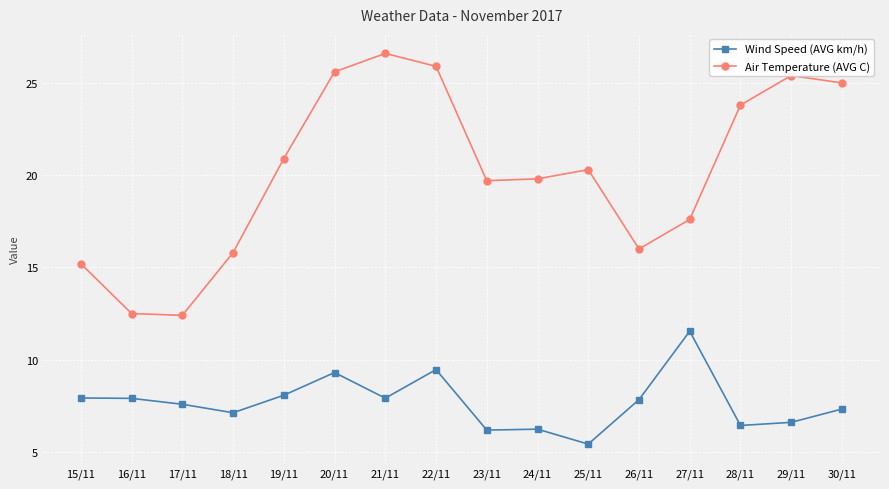

The value of Wind Speed (AVG km/h) at 27/11 is 16.9. True or false?

False